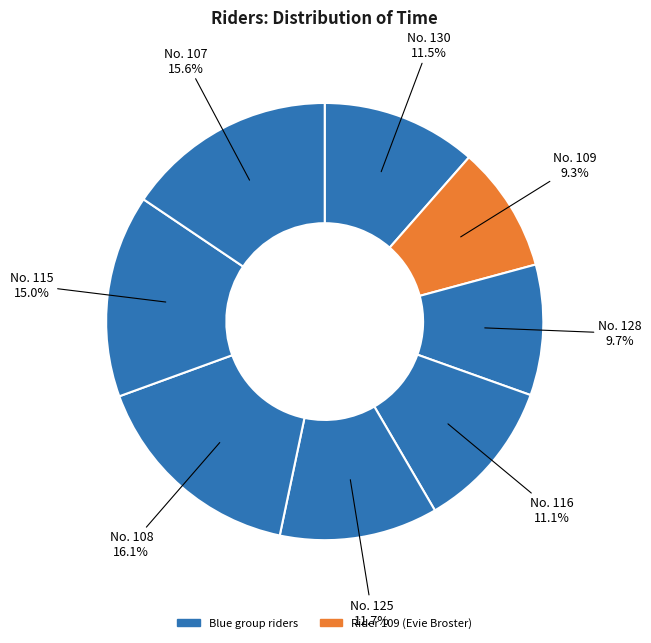

Rank the categories by value from lowest to highest.

109, 128, 116, 130, 125, 115, 107, 108